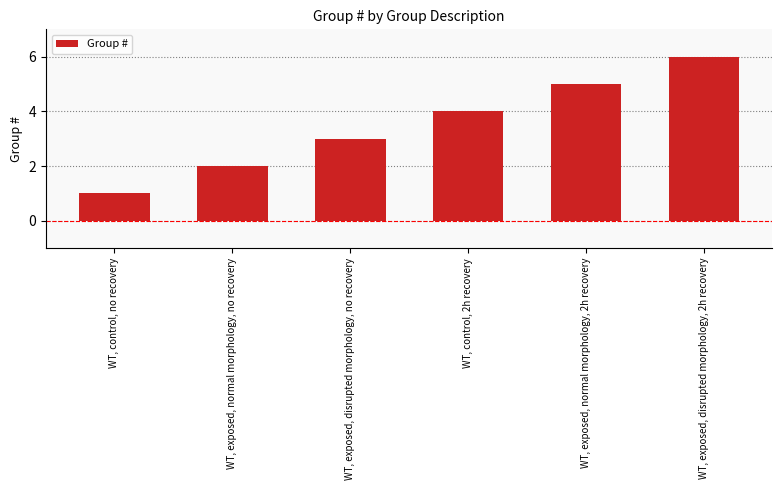

What is the maximum value shown in the chart?

6